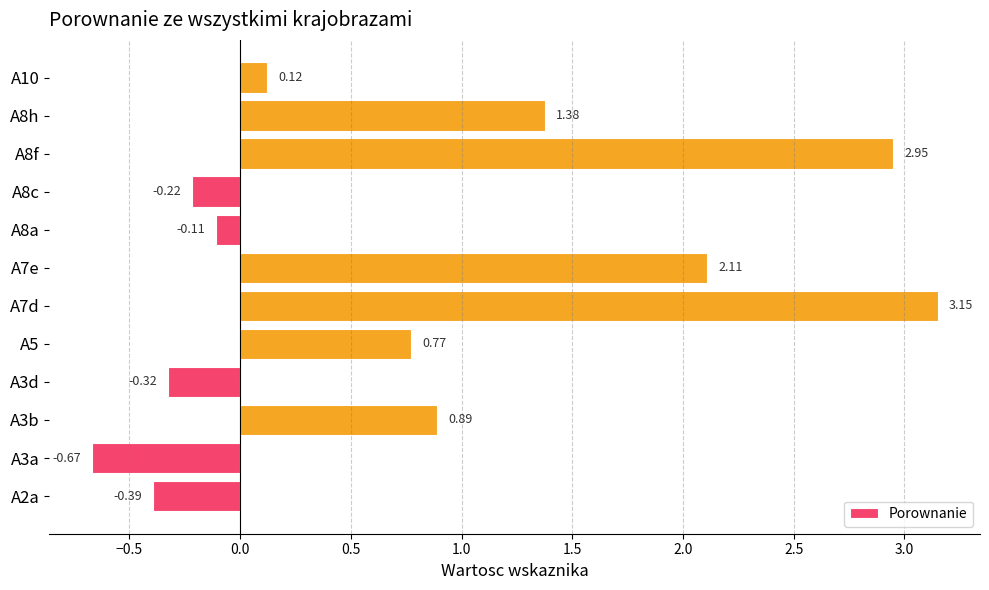

Between A7e and A2a, which is larger?

A7e